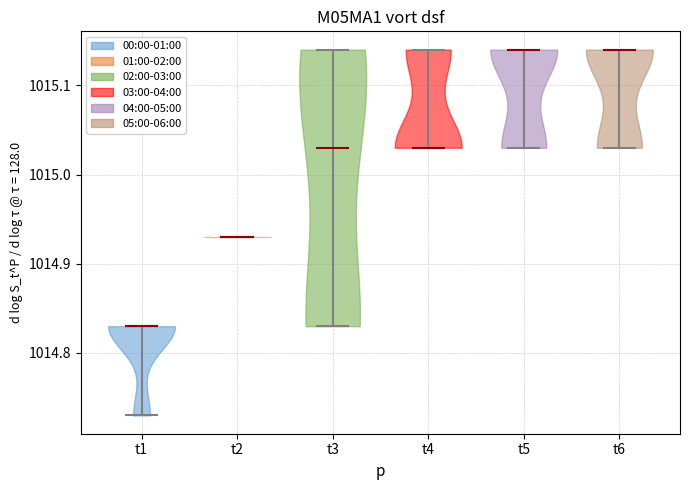

Reading left to right, read every violin against the y-axis: where its median line is, and the lowest and highest points it reaches. The values are not printed on the chart, so give them approximately, as read against the axis.

t1: median line 1014.83, lowest point 1014.73, highest point 1014.83
t2: median line 1014.93, lowest point 1014.93, highest point 1014.93
t3: median line 1015.03, lowest point 1014.83, highest point 1015.14
t4: median line 1015.03, lowest point 1015.03, highest point 1015.14
t5: median line 1015.14, lowest point 1015.03, highest point 1015.14
t6: median line 1015.14, lowest point 1015.03, highest point 1015.14